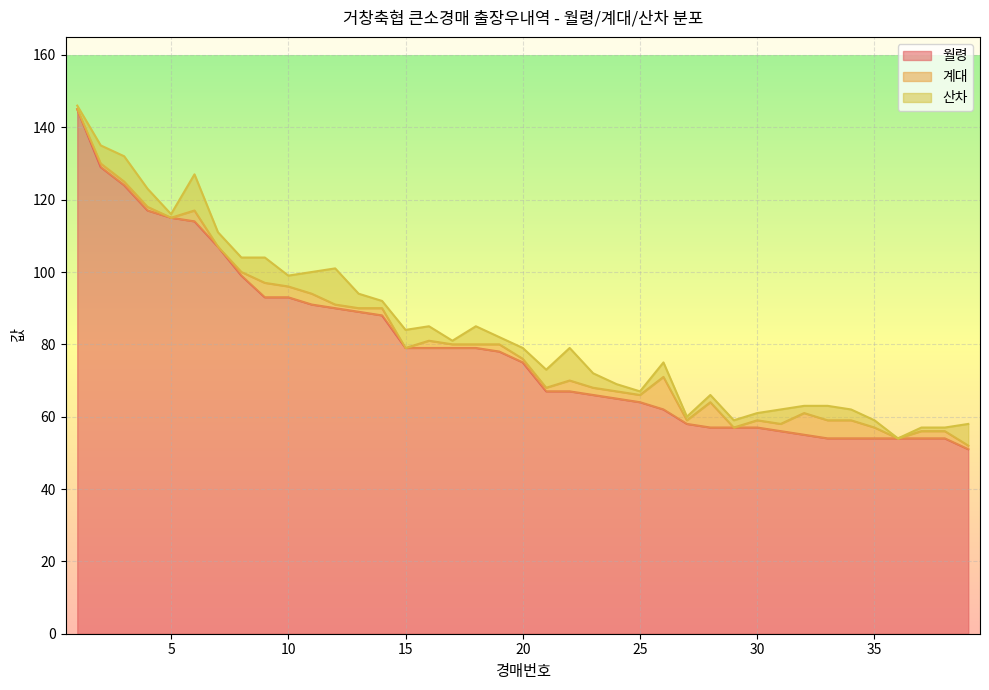

What is the minimum value for 월령?

51